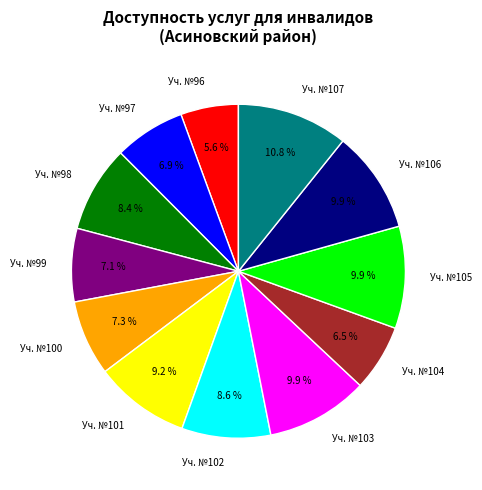

Approximately how many times larger is the value at Уч. №105 compared to Уч. №106?

1.0